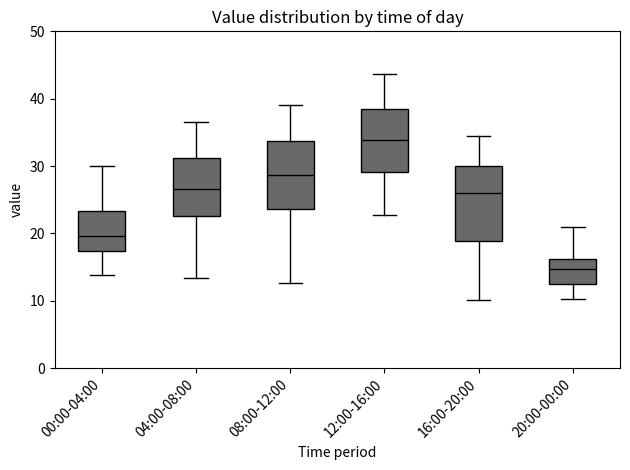

Reading left to right, read every box against the y-axis: the position of its median line, the range the box covers, and the ends of its whiskers. The values are not printed on the chart, so give them approximately, as read against the axis.

00:00-04:00: median 20, box 17 to 23, whiskers 14 to 30
04:00-08:00: median 27, box 23 to 31, whiskers 13 to 37
08:00-12:00: median 29, box 24 to 34, whiskers 13 to 39
12:00-16:00: median 34, box 29 to 39, whiskers 23 to 44
16:00-20:00: median 26, box 19 to 30, whiskers 10 to 34
20:00-00:00: median 15, box 13 to 16, whiskers 10 to 21